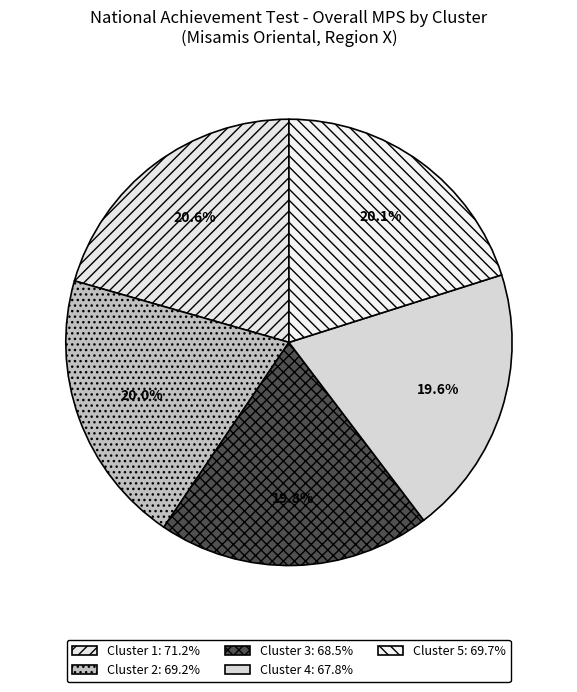

What is the total percentage of Cluster 3 and Cluster 1?

40.3%